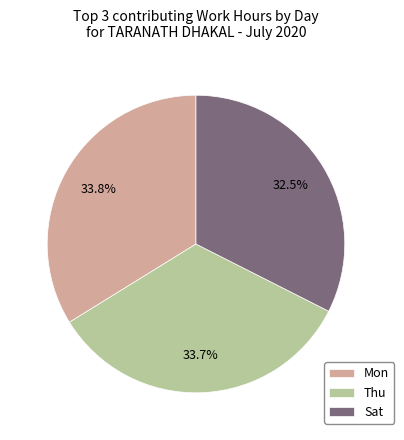

Which has a higher value, Sat or Mon?

Mon